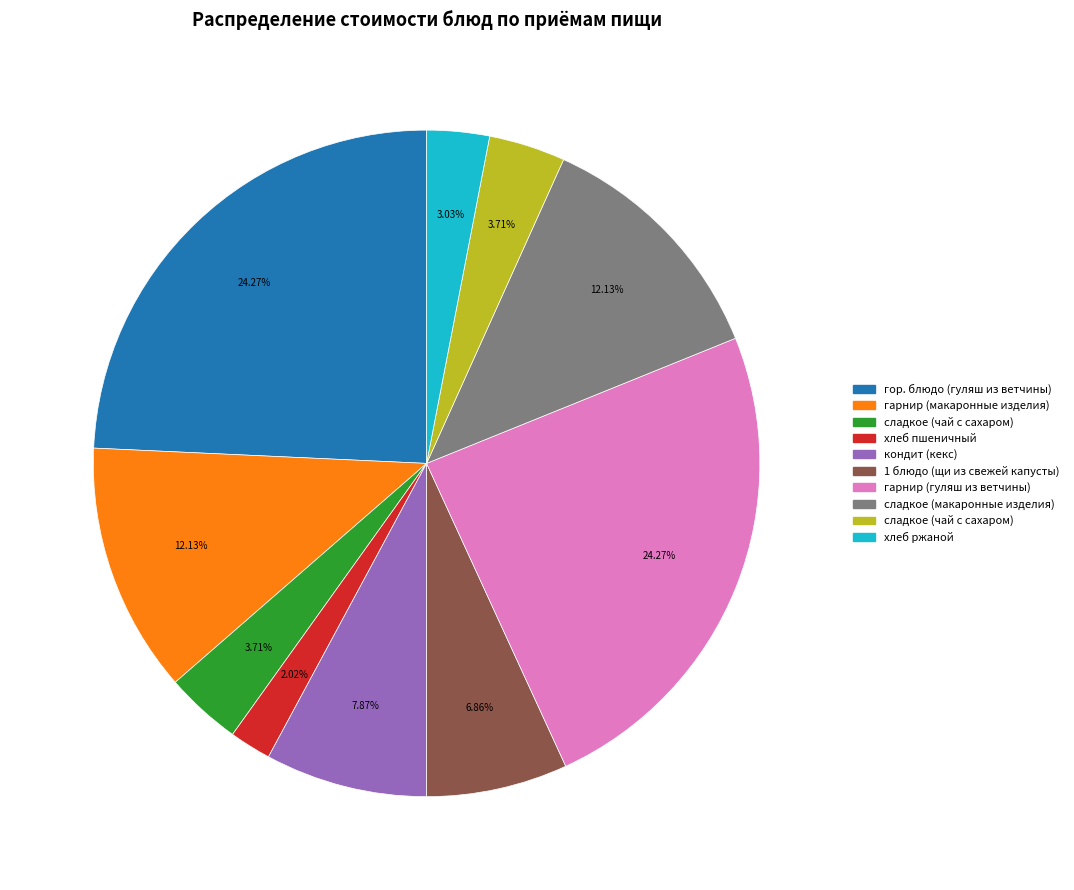

Is there a majority slice in this chart?

No